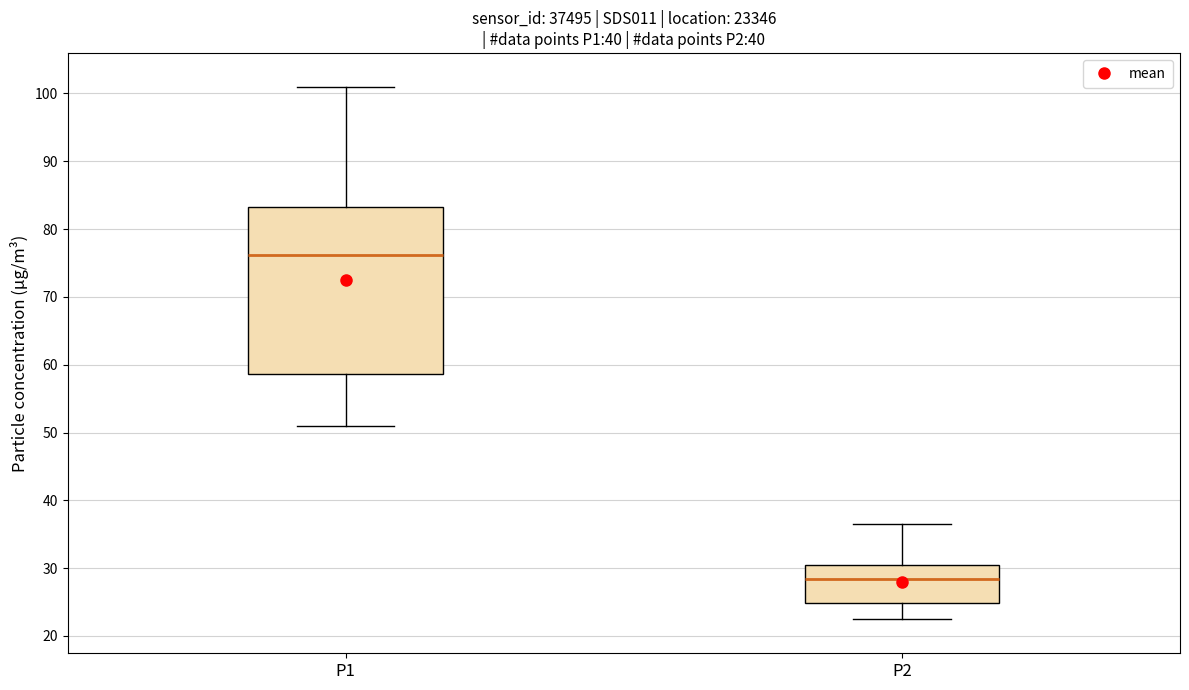

Reading left to right, transcribe this box plot: for each box, give where its median line is, the range the box spans, and where its two whiskers end, as read against the y-axis. The values are not printed on the chart, so give them approximately, as read against the axis.

P1: median 76, box 59 to 83, whiskers 51 to 101
P2: median 28, box 25 to 30, whiskers 22 to 37